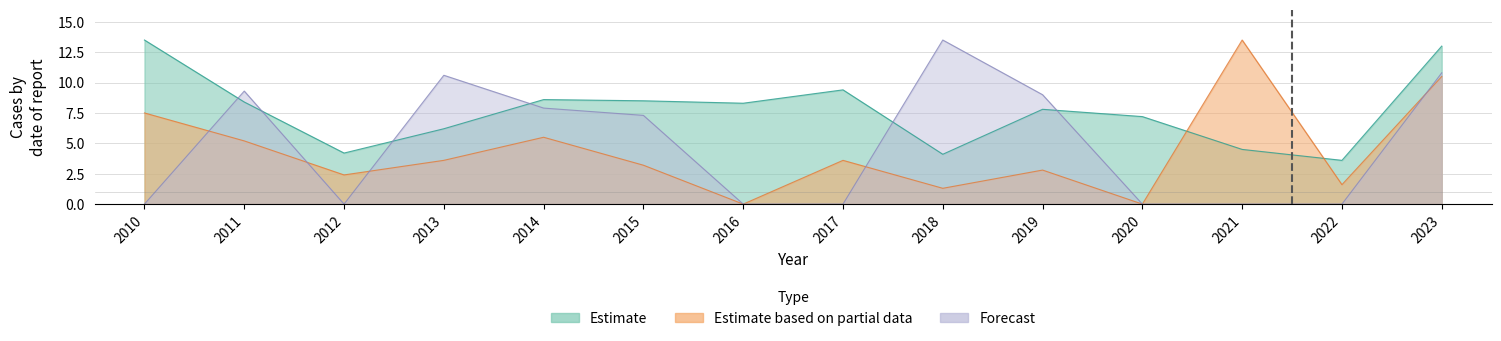

Which category has the highest value across all series?

2010